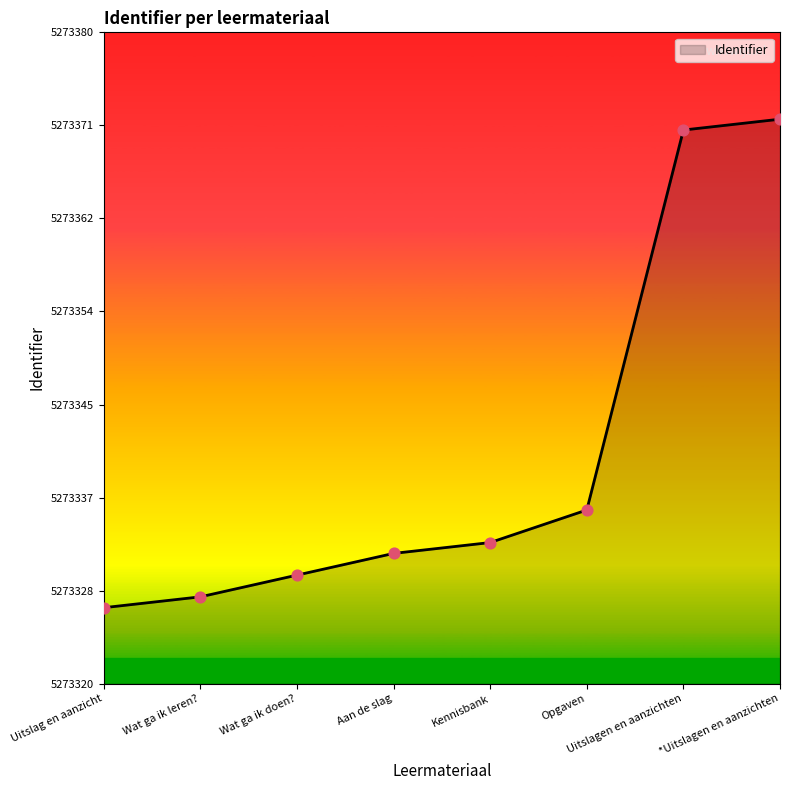

What is the ratio of the value at Kennisbank to the value at *Uitslagen en aanzichten?

1.0